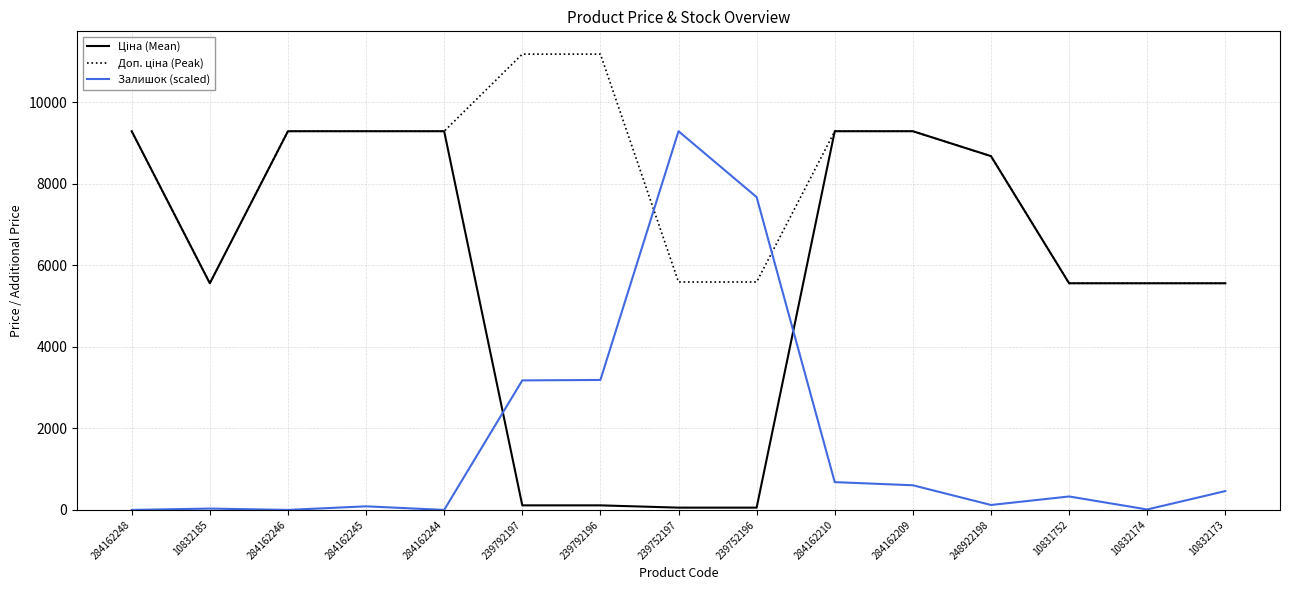

What is the greatest value displayed?

11182.0